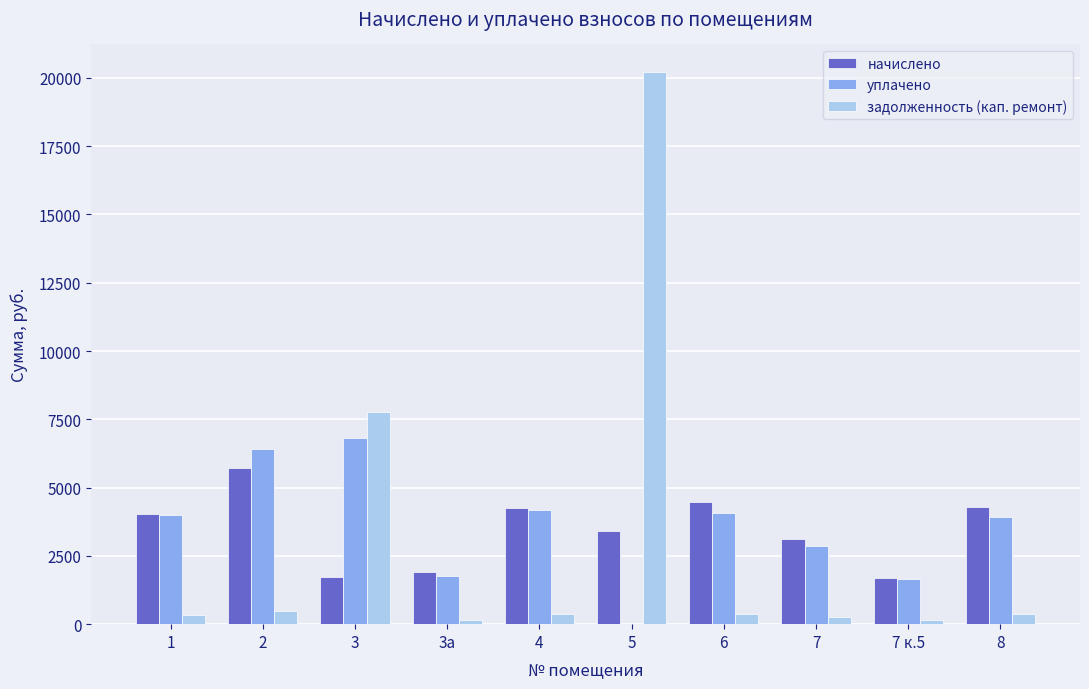

Is it true that уплачено equals 5906.2 at 1?

False